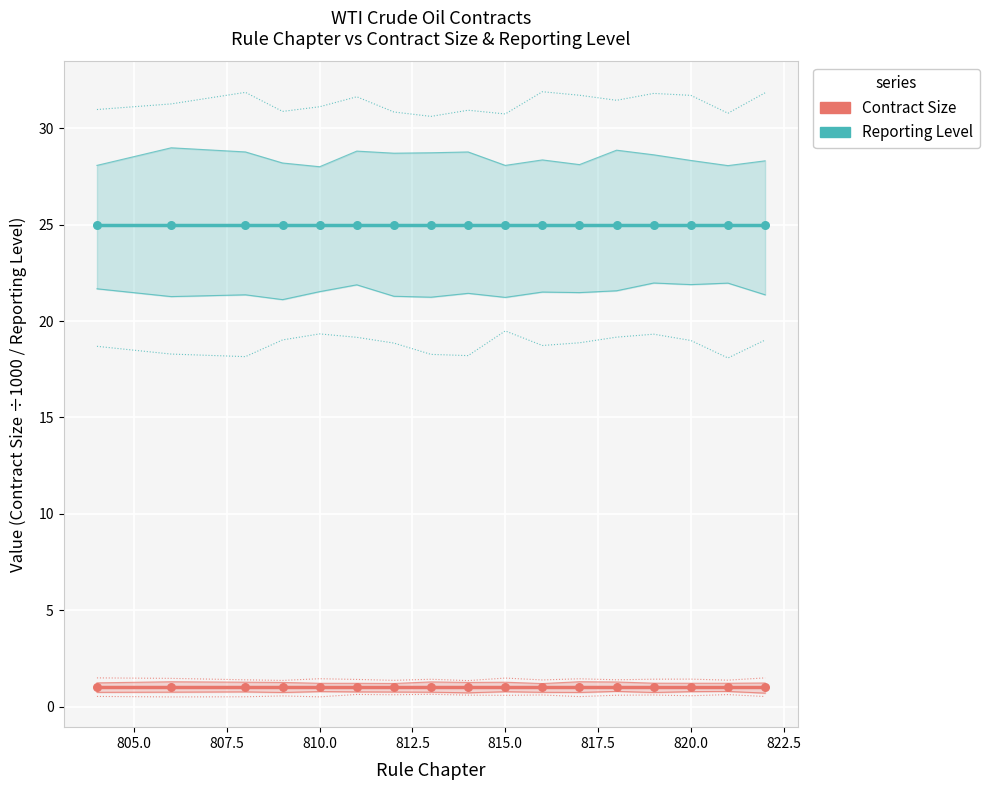

Which series has the largest total across all categories?

Reporting Level